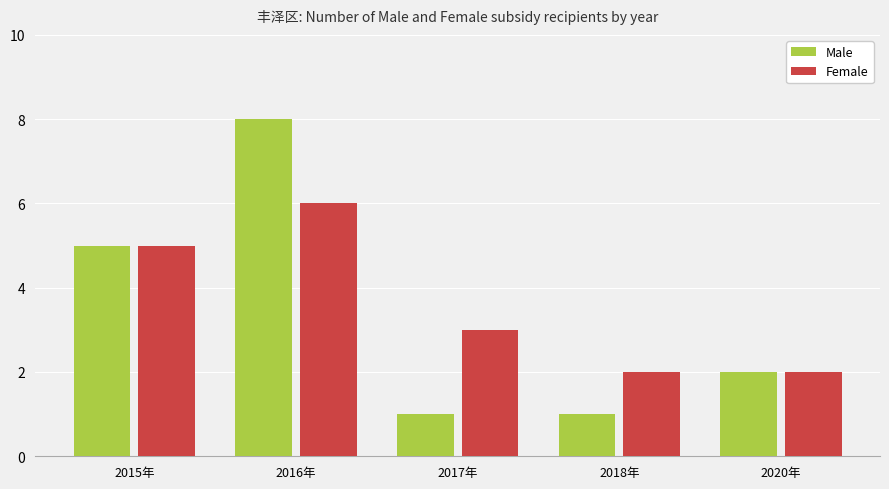

Which series has the largest total across all categories?

Female